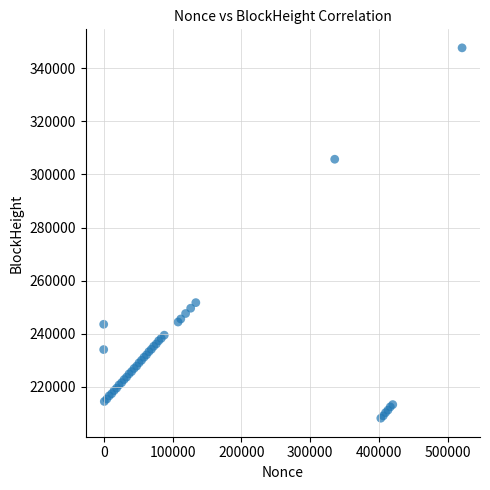

What Y value in the scatter plot is closest to 277918?

251671